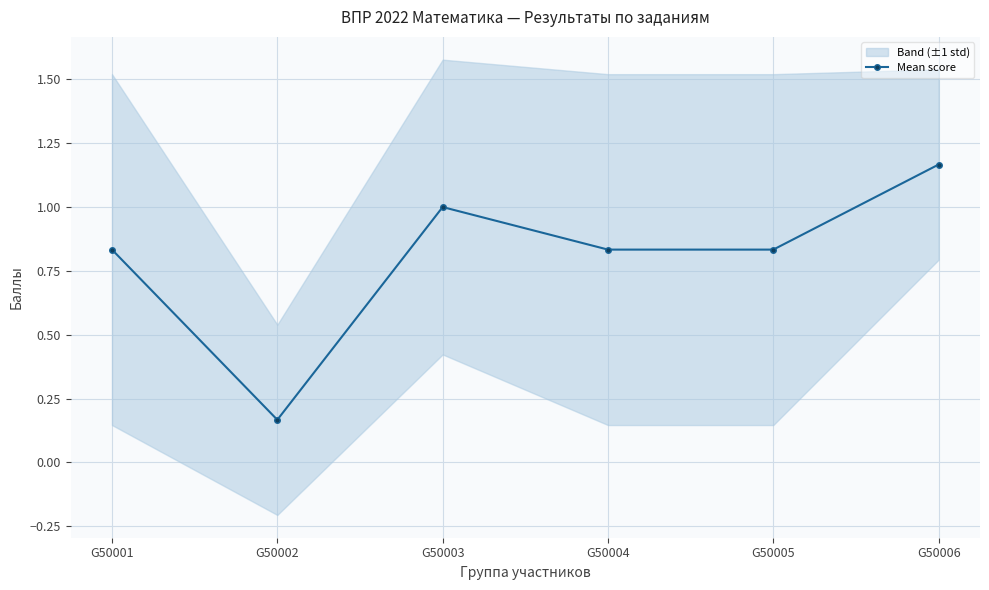

What is the change in value from G50001 to G50002?

-0.7